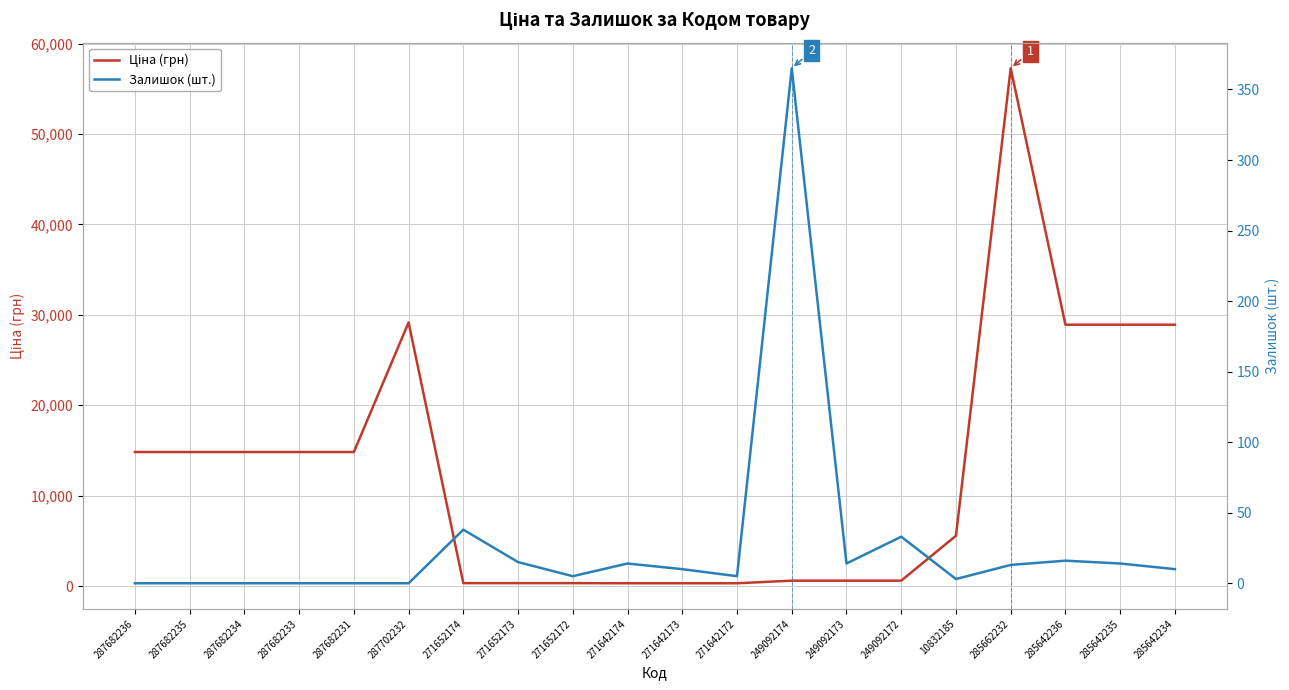

At which category does Ціна (грн) reach its first local peak?

287702232